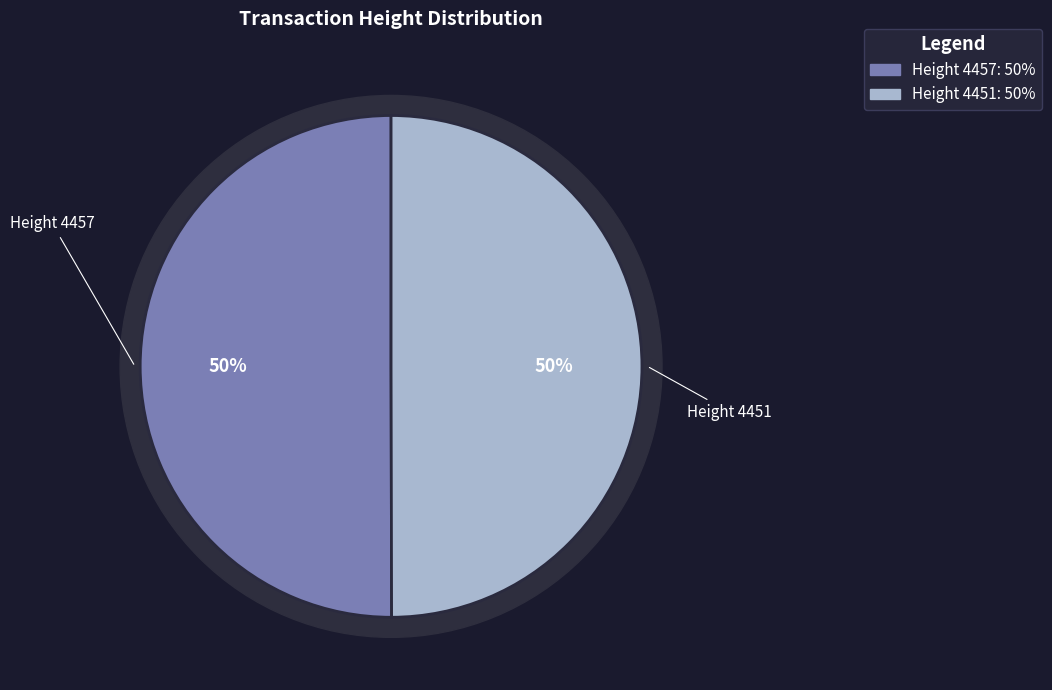

To the nearest percent, what portion does 4457 represent?

50%